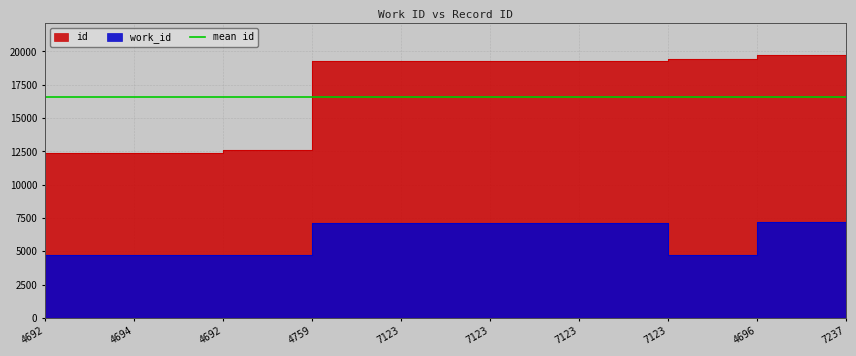

The work_id series shows 6438 at 4694. True or false?

False